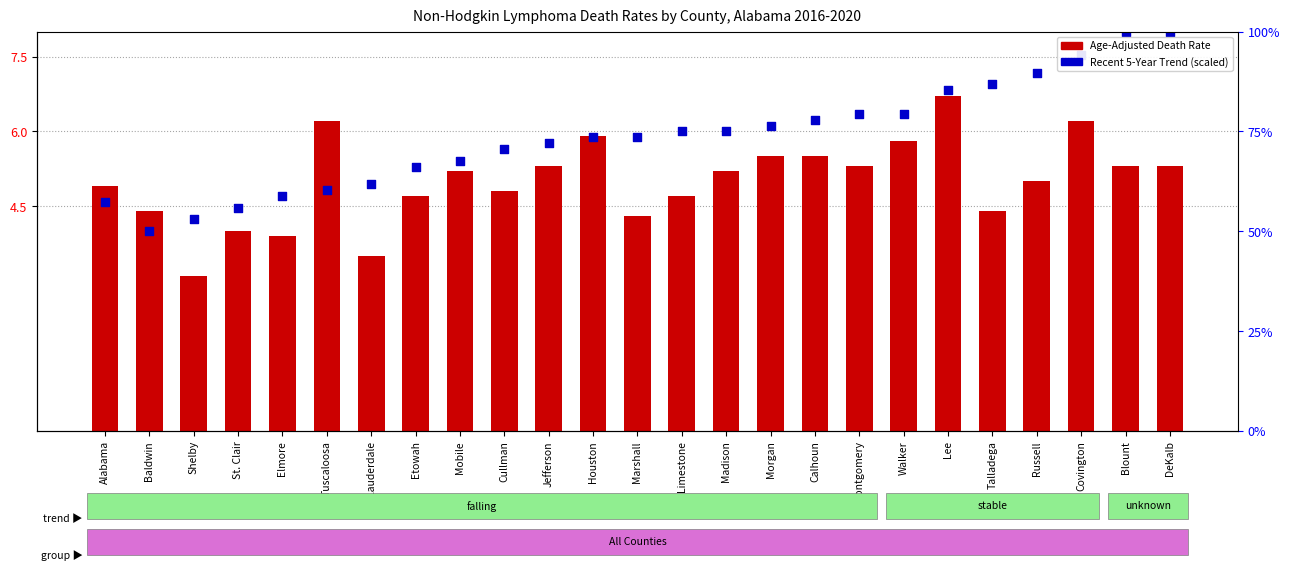

What are all the series names shown in the legend?

Age-Adjusted Death Rate, Recent 5-Year Trend (scaled)